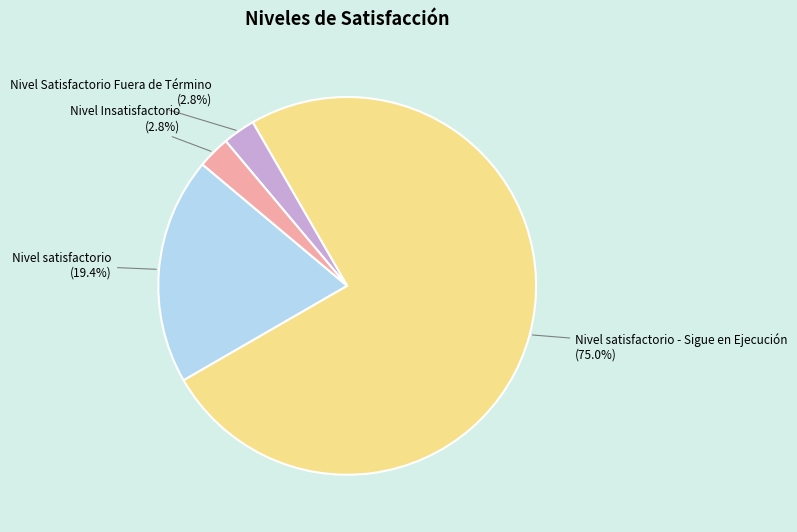

What is the largest slice in the pie chart?

Nivel satisfactorio - Sigue en Ejecución (75.0%)